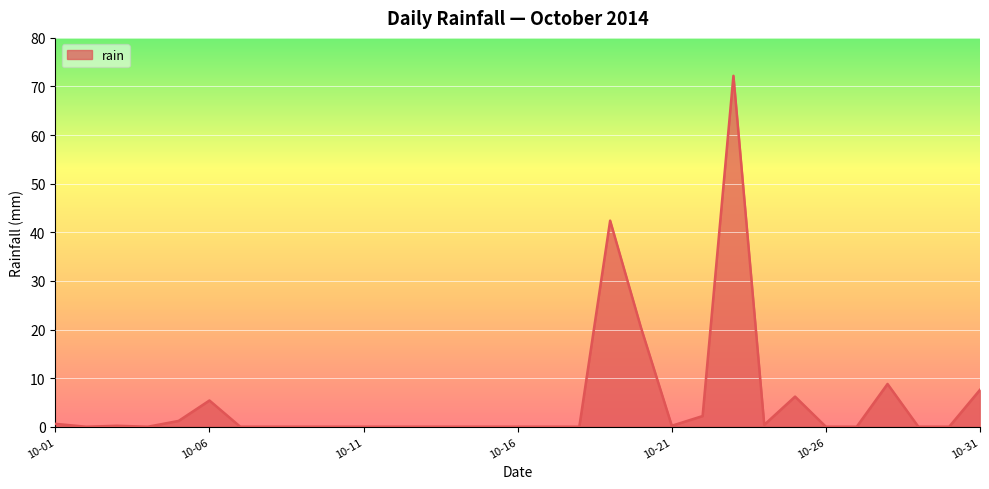

What is the greatest value displayed?

72.2